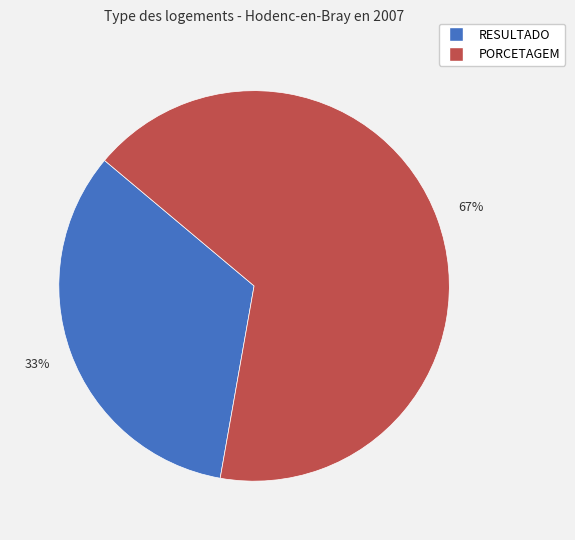

Is it true that RESULTADO is 33% of the pie?

True